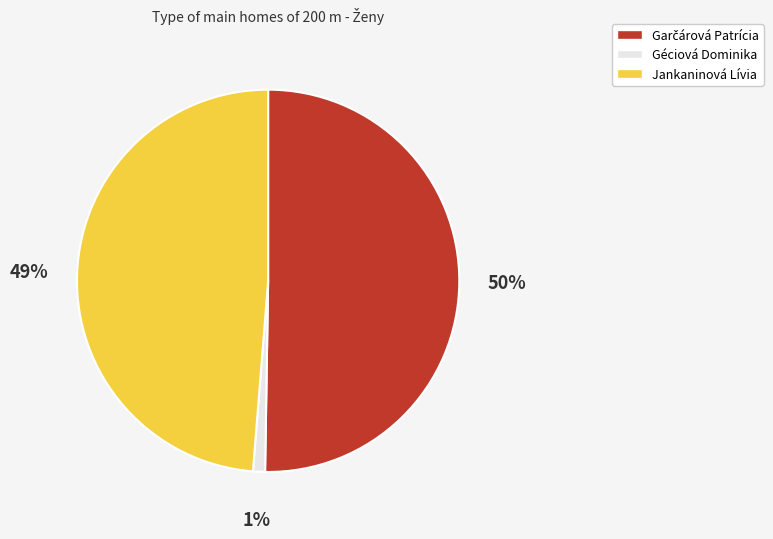

To the nearest percent, what is the combined percentage of Géciová Dominika and Jankaninová Lívia?

50%